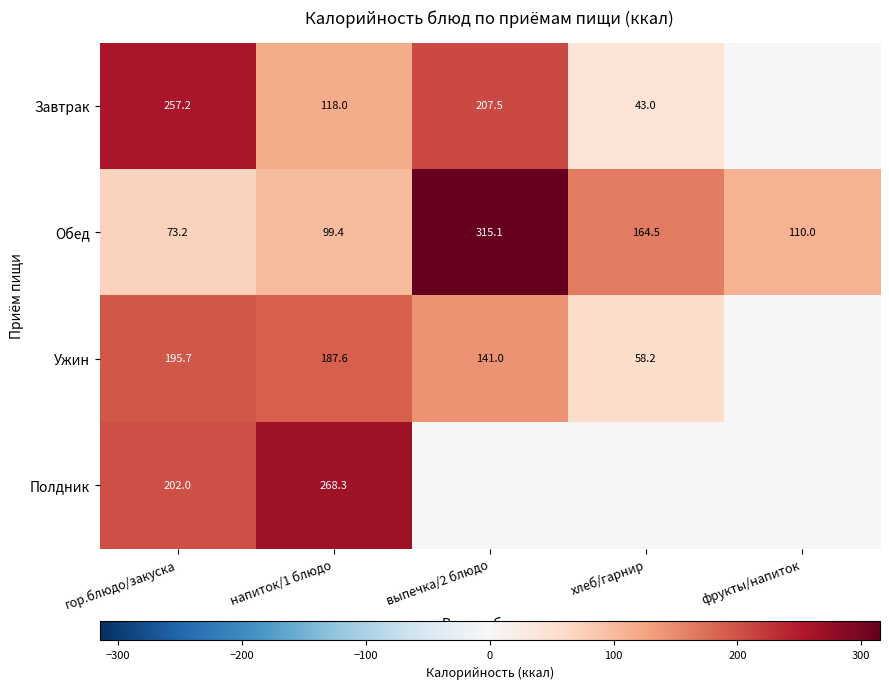

At how many categories does at least one series exceed 149?

4